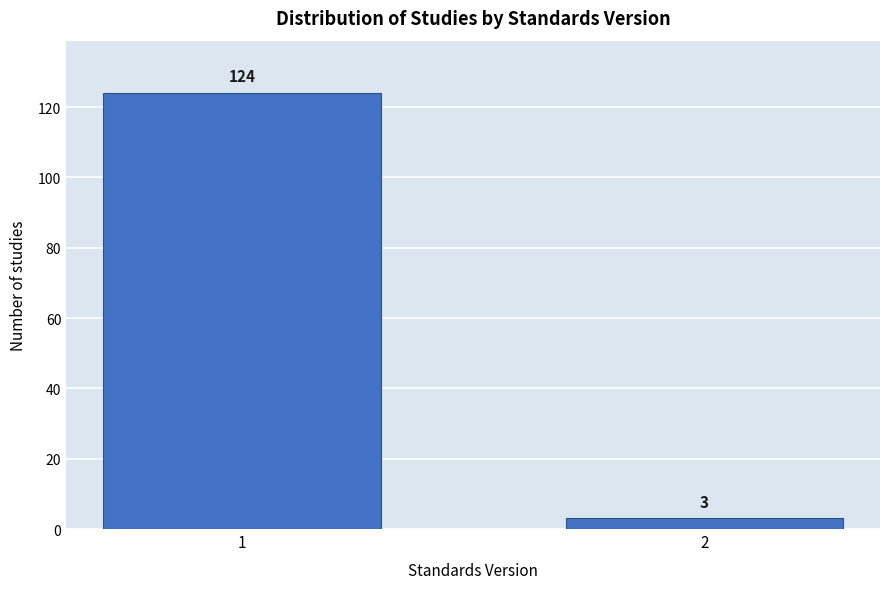

Reading right to left, extract all data points from this chart.

3	124